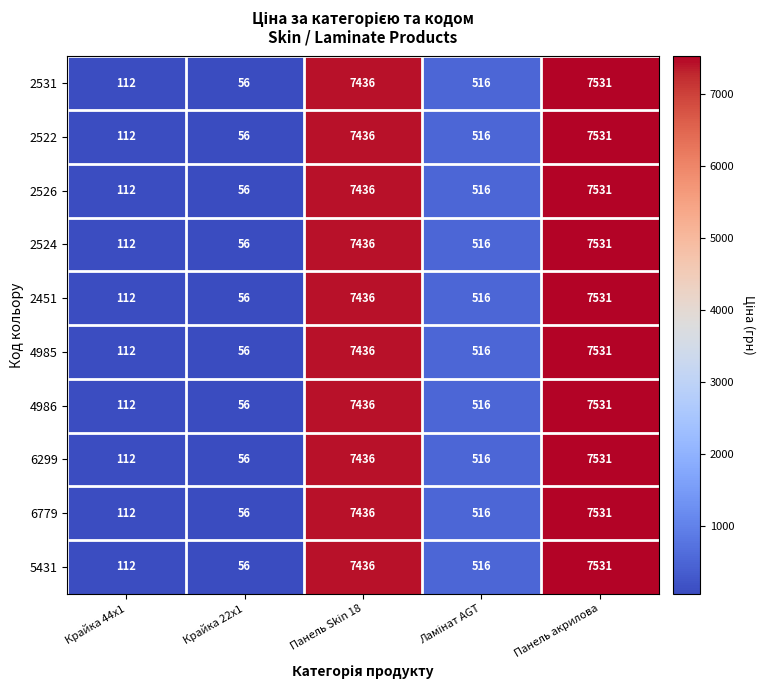

Is it true that 4985 equals 98 at Крайка 22x1?

False